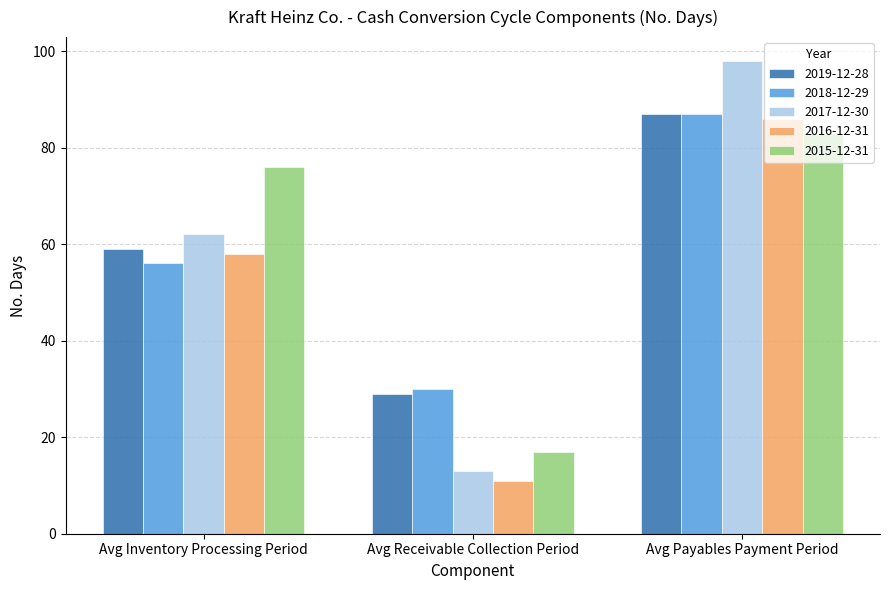

What is the difference between the 2015-12-31 values at Avg Payables Payment Period and Avg Receivable Collection Period?

66